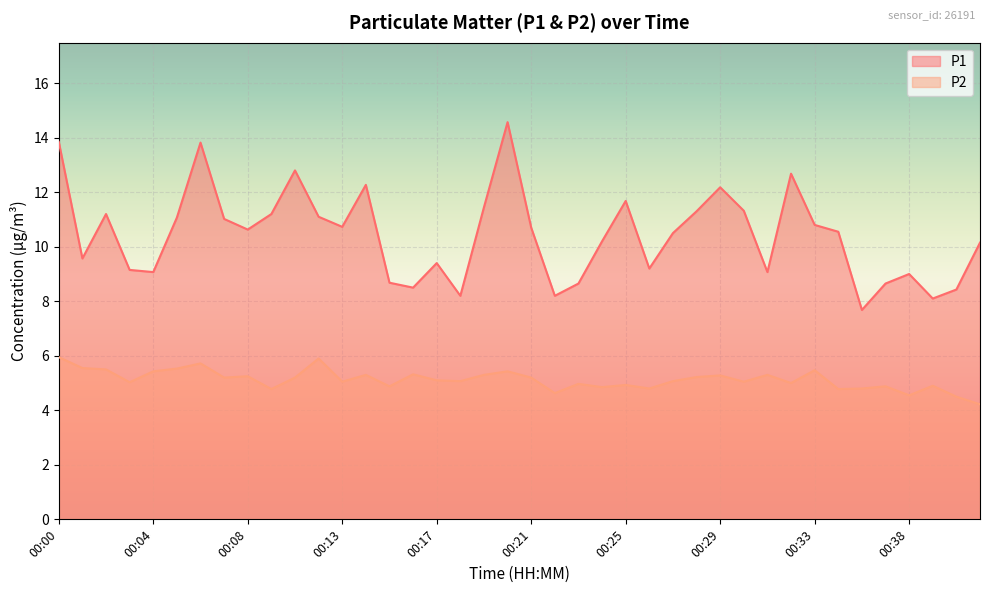

At how many categories does at least one series exceed 11?

16